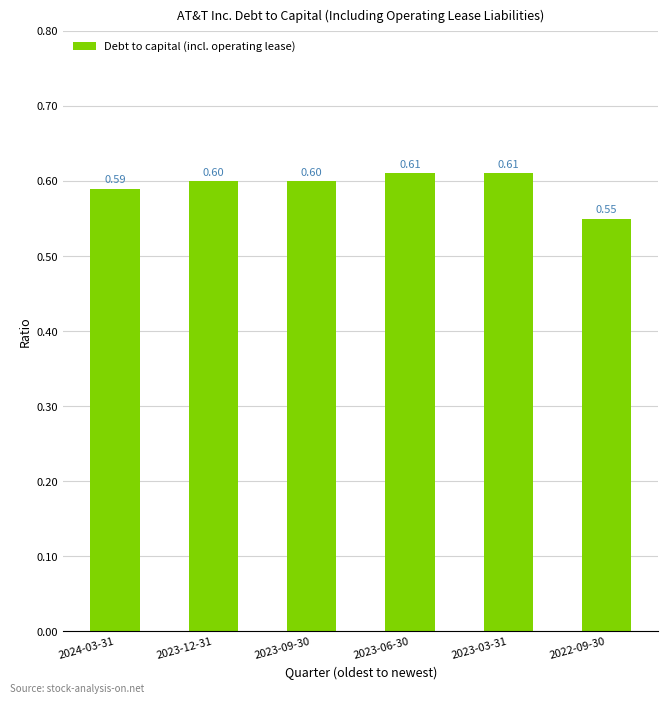

What is the maximum value shown in the chart?

0.6